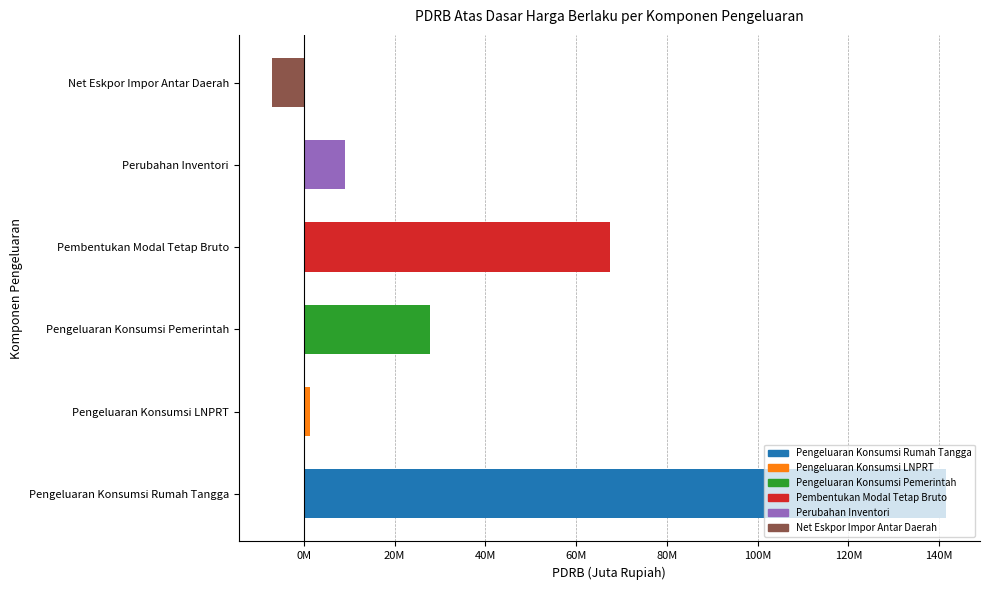

Are the bars horizontal?

Yes